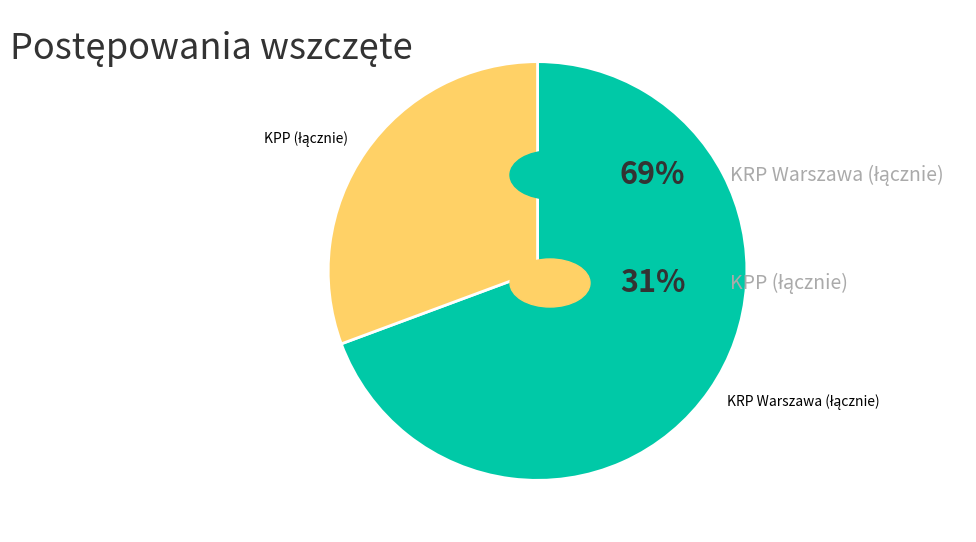

Is there any slice that represents more than half of the pie?

Yes